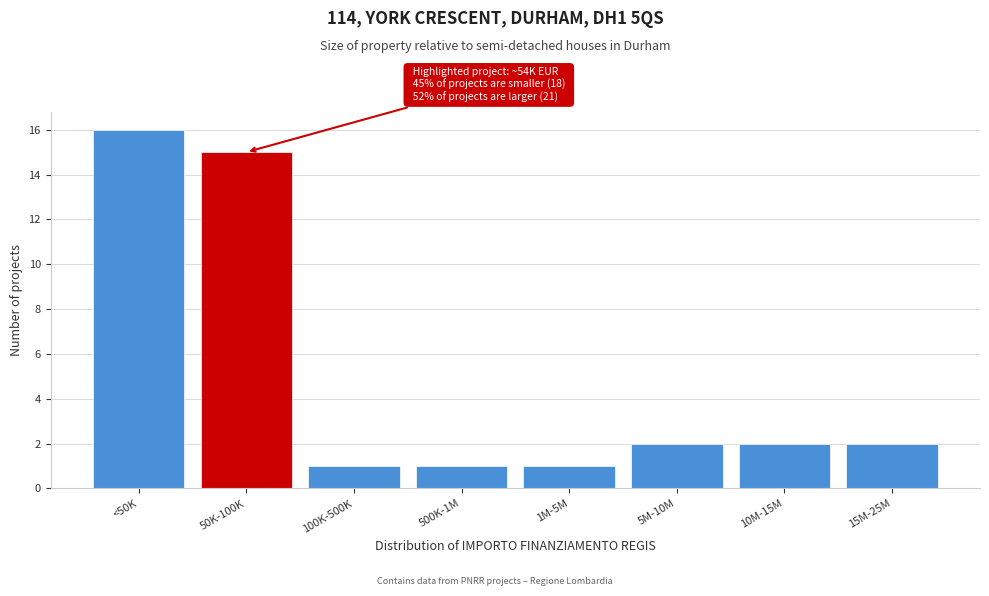

Reading left to right, transcribe all the data shown in this chart.

16	15	1	1	1	2	2	2